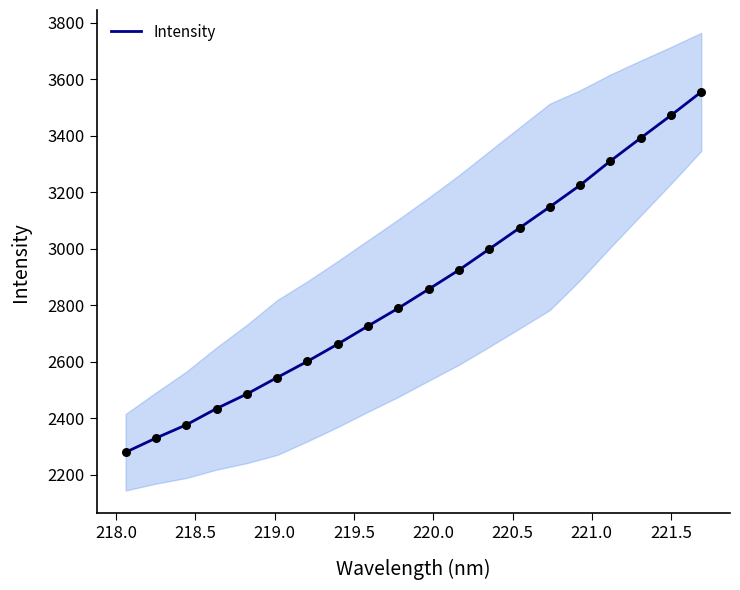

What is the minimum value for Intensity?

2280.2